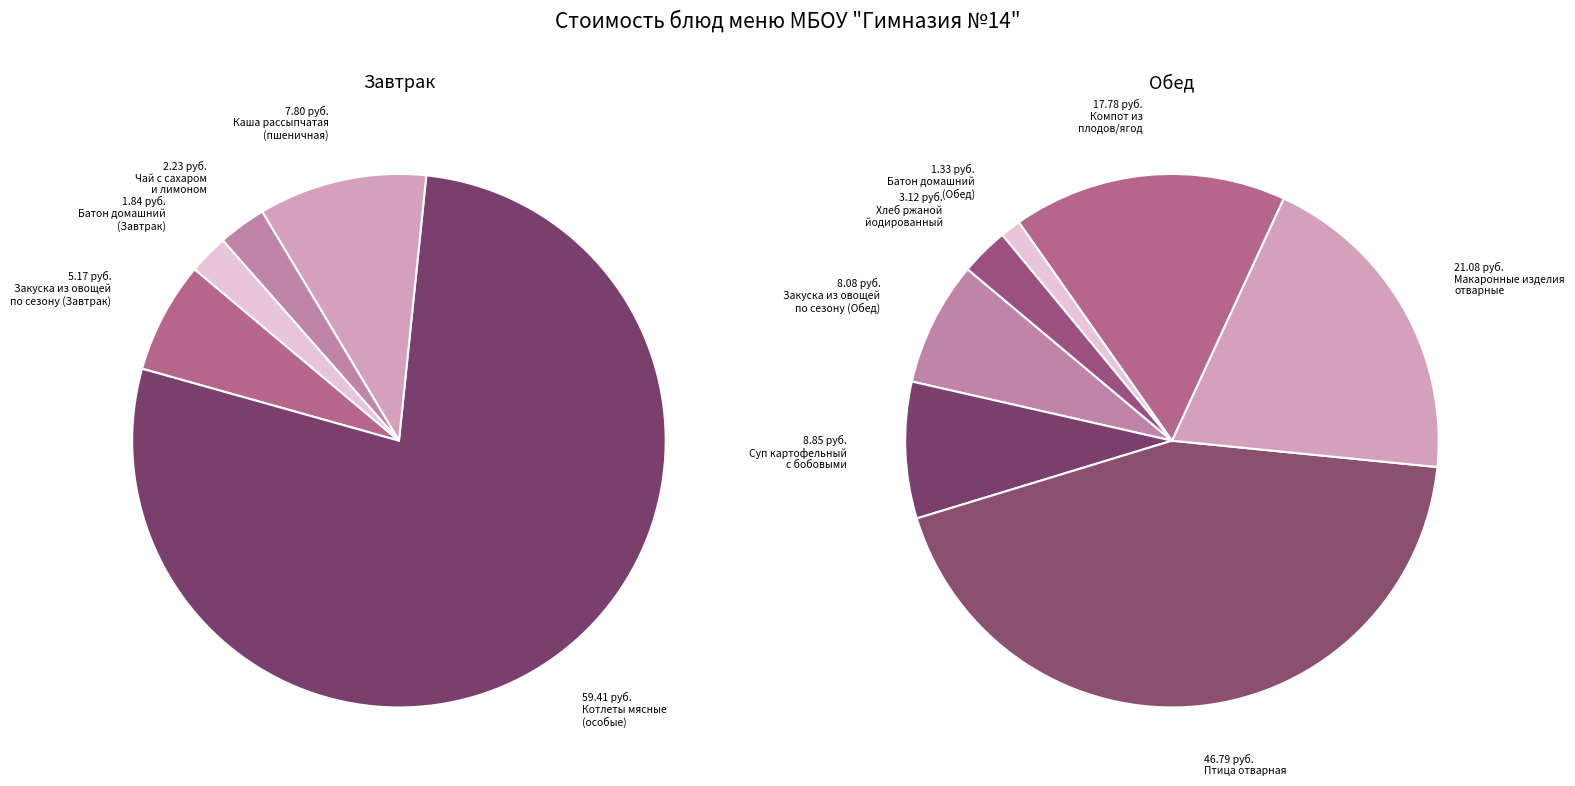

Which category has the biggest portion of the pie?

Котлеты мясные (особые)